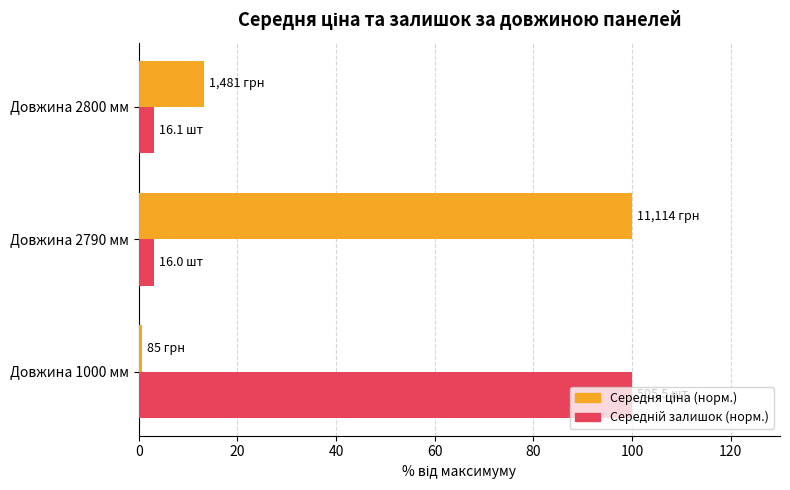

What is the total value across all series at Довжина 2800 мм?

16.5